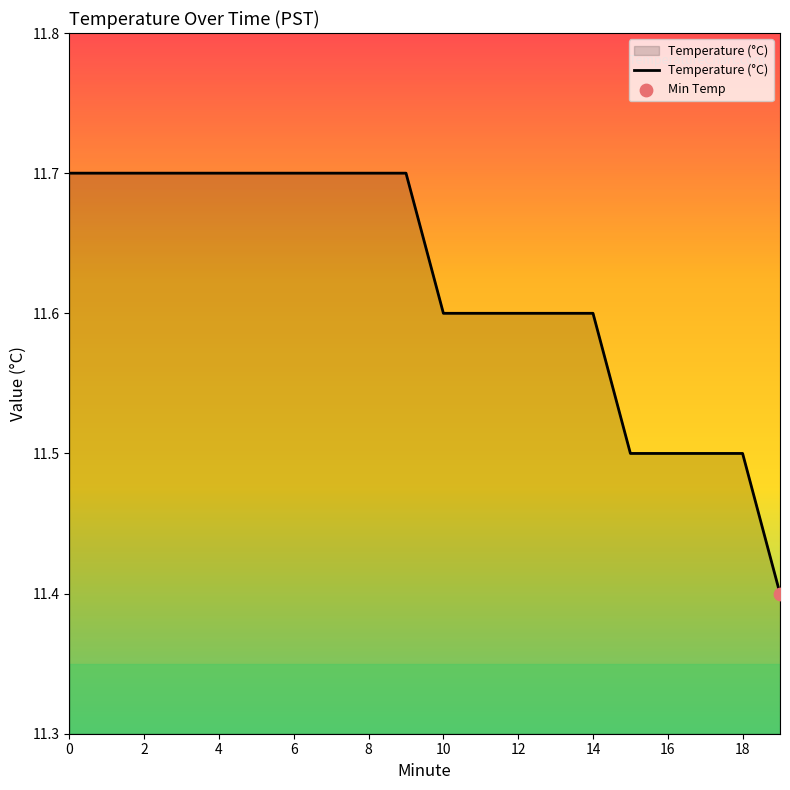

What is the smallest value displayed?

11.4